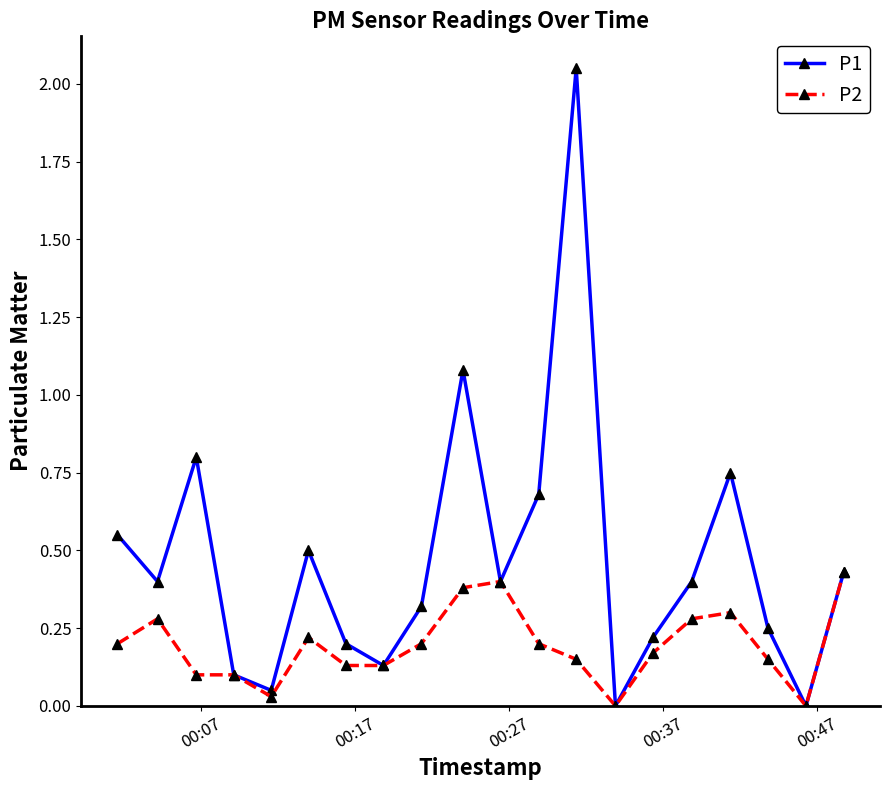

List the series in order of their peak value, lowest first.

P2, P1